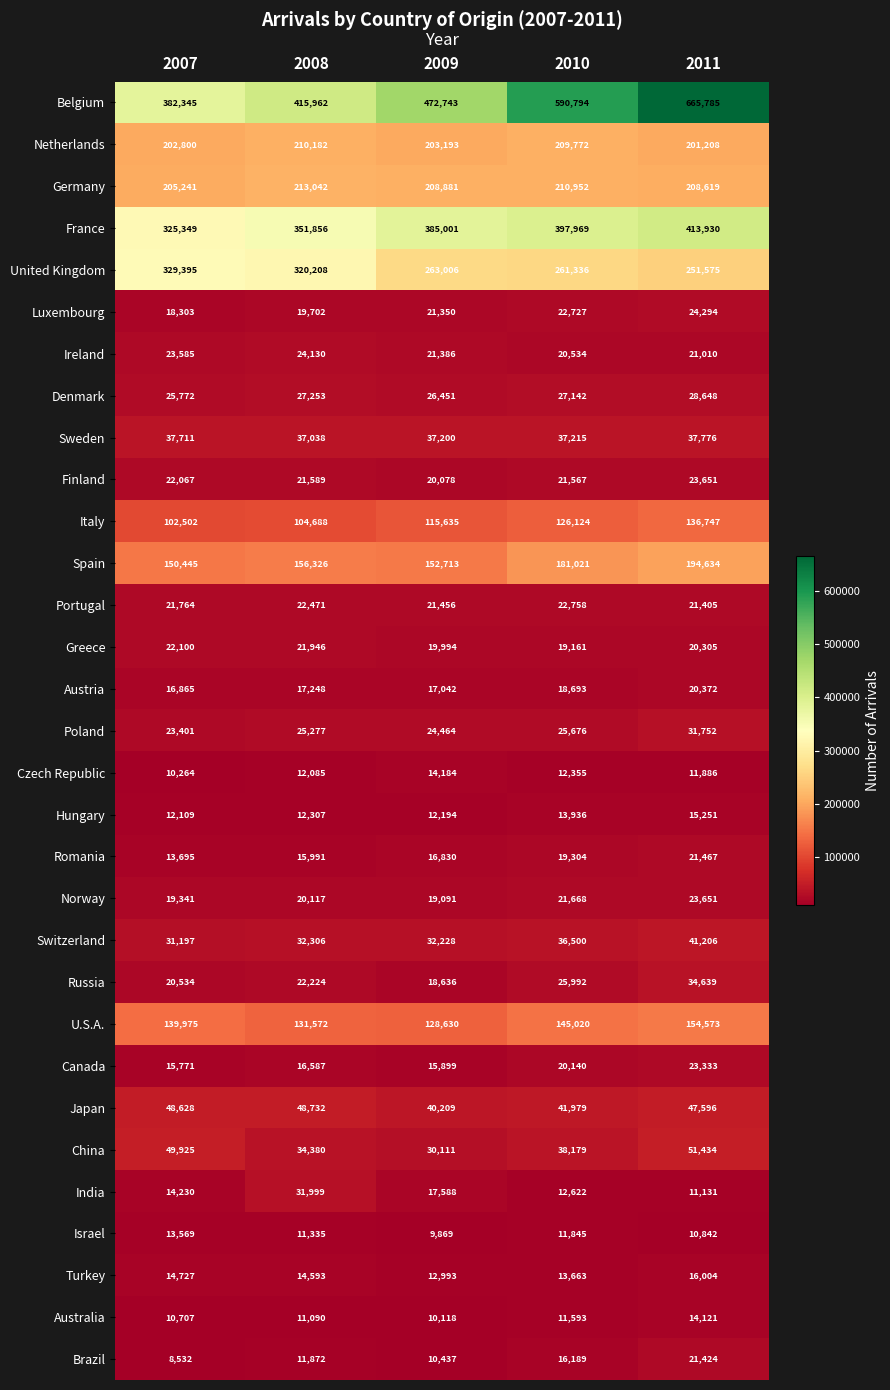

Is it true that France equals 413930 at 2011?

True